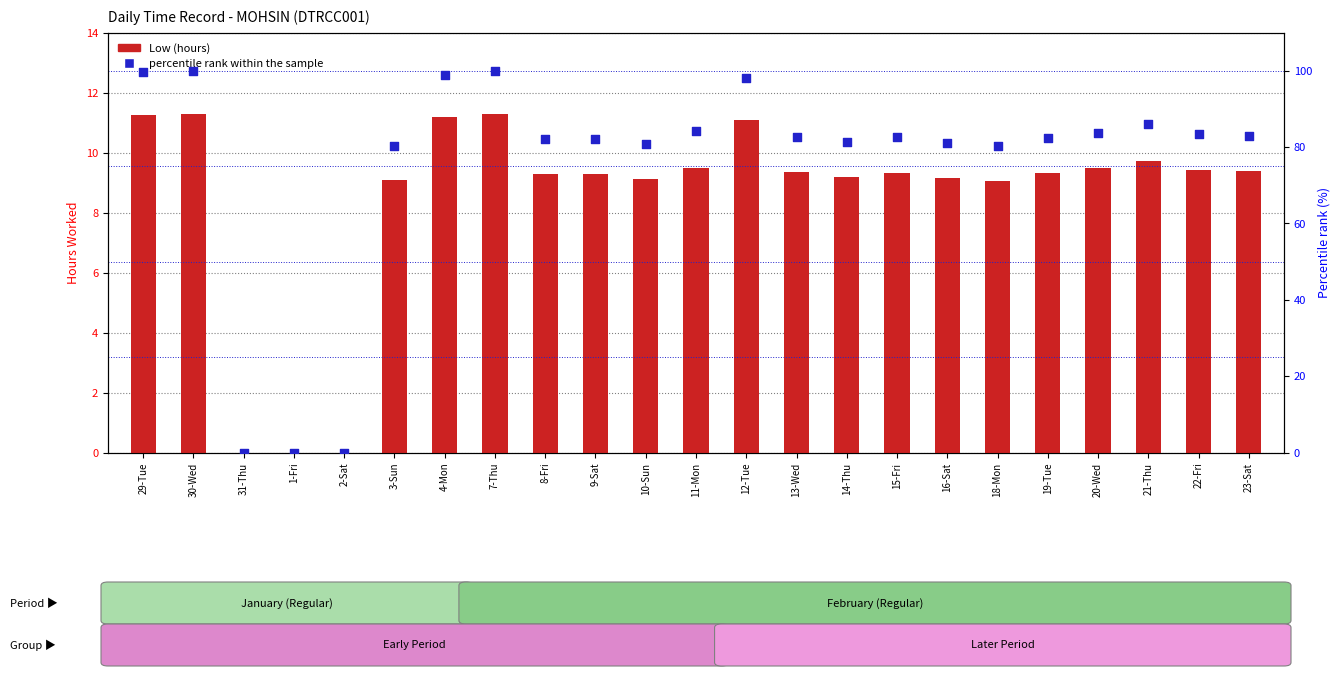

Which series contains the highest Y value?

percentile rank within the sample